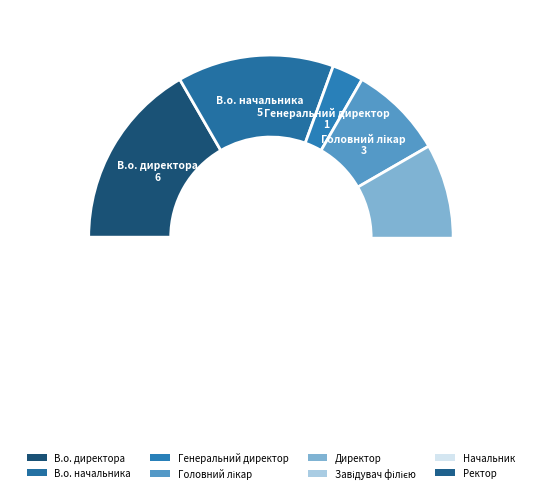

Is it true that Генеральний директор is 3% of the pie?

True